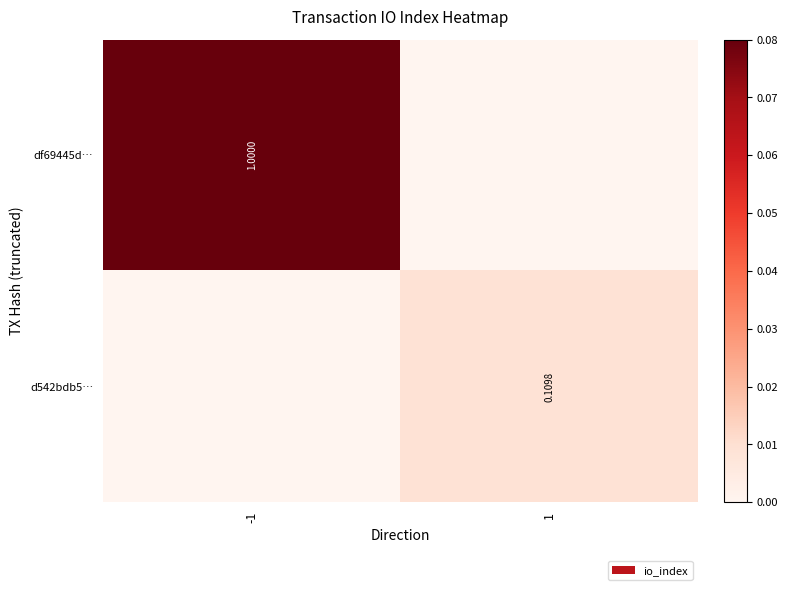

Is it true that df69445d… equals 1.0 at -1?

True